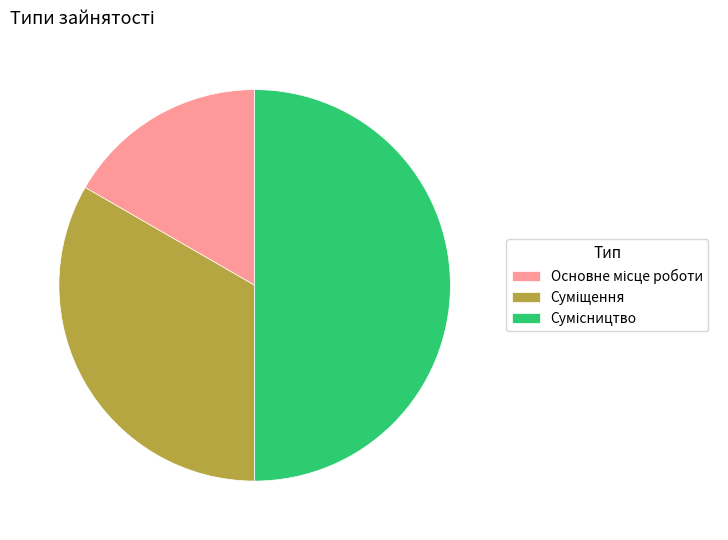

Does Суміщення account for over 50% of the chart?

No